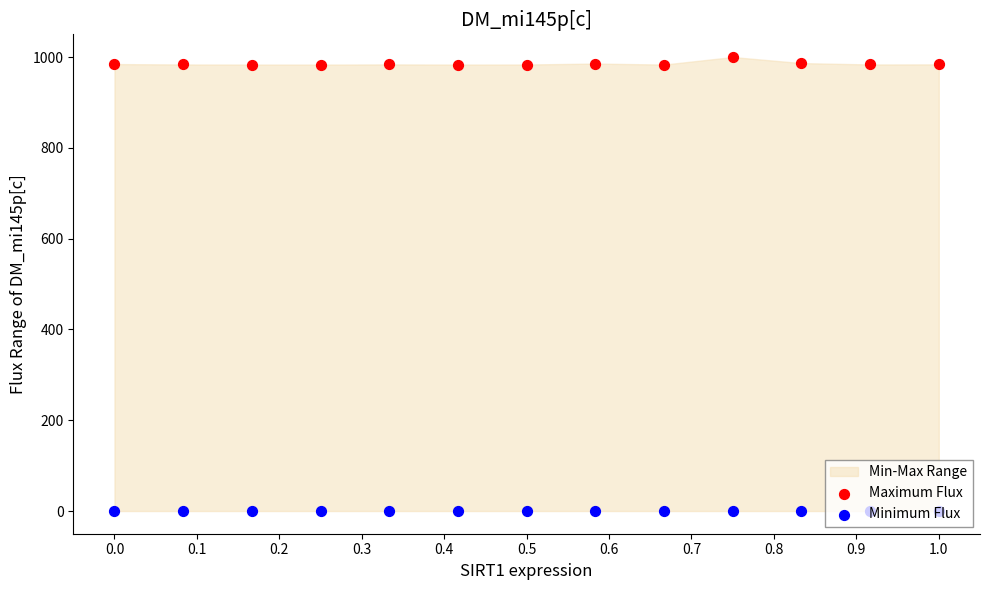

Which series has the largest Y range (max minus min)?

Maximum Flux